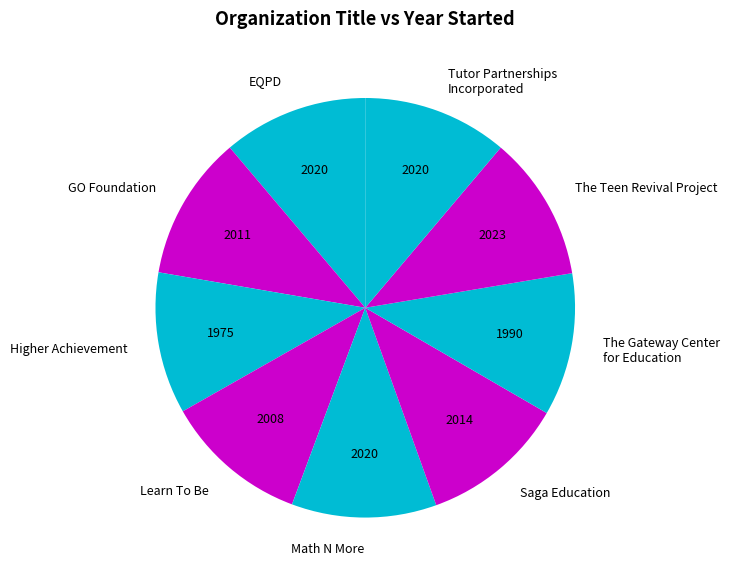

Combined, do Tutor Partnerships Incorporated and Higher Achievement account for over 50%?

No